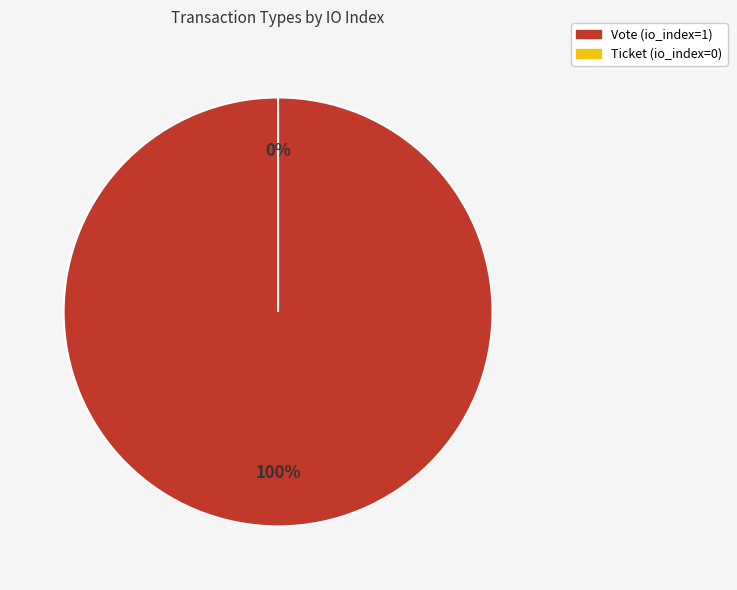

To the nearest percent, what is the difference between the largest and smallest slice percentages?

100%